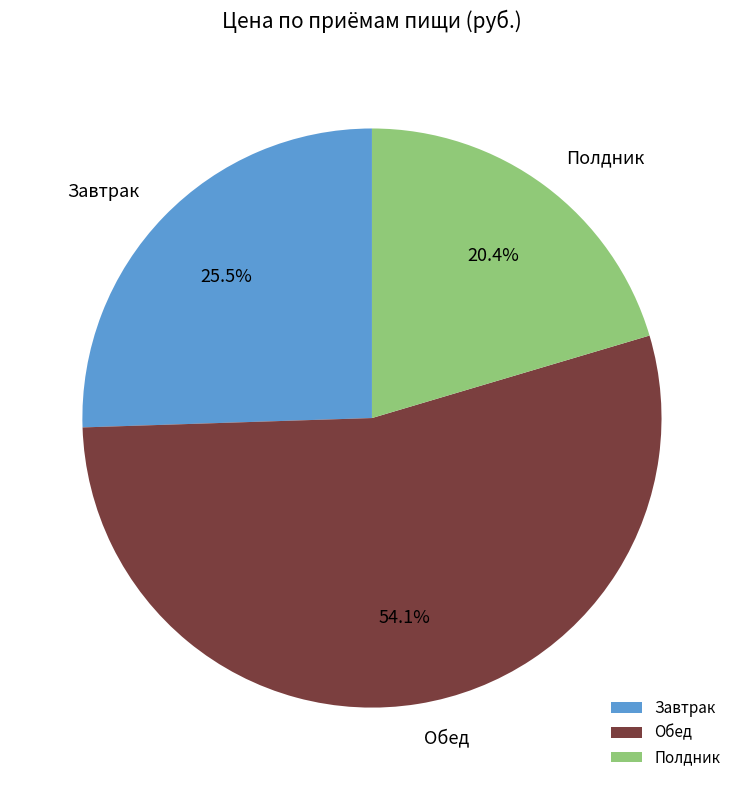

Which slice is the smallest?

Полдник